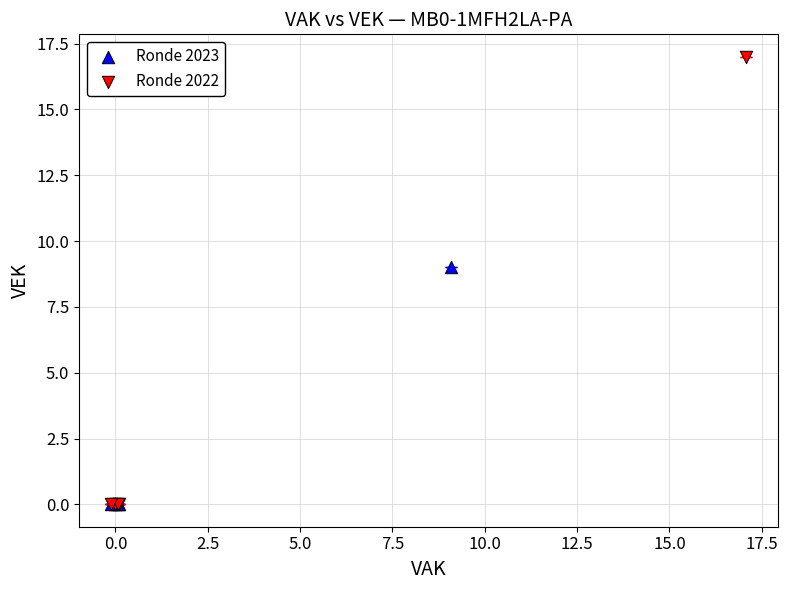

Which series has the widest spread of Y values?

Ronde 2022